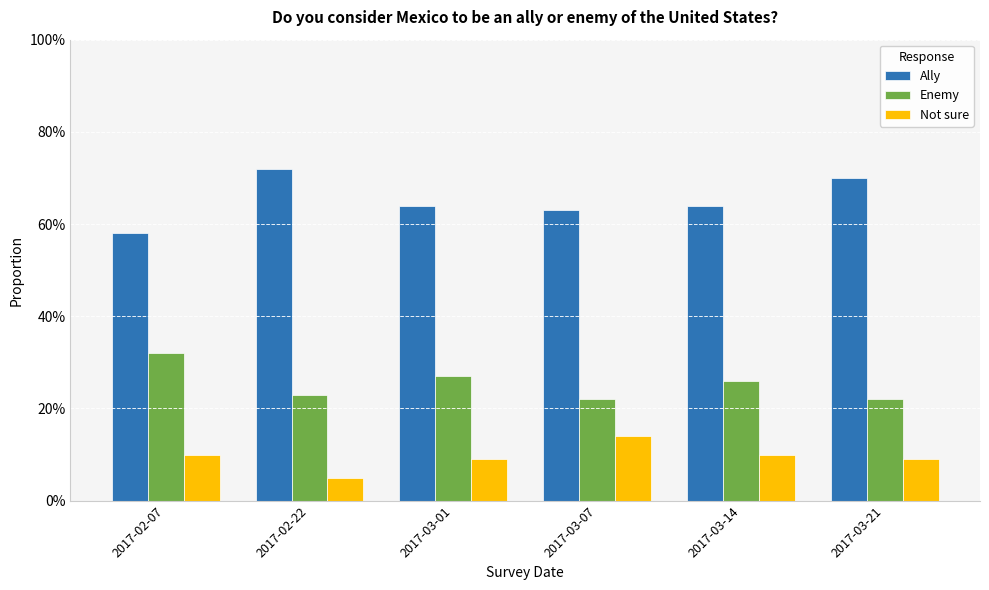

Reading left to right, transcribe all the data shown in this chart.

Ally: 2017-02-07=0.6	2017-02-22=0.7	2017-03-01=0.6	2017-03-07=0.6	2017-03-14=0.6	2017-03-21=0.7
Enemy: 2017-02-07=0.3	2017-02-22=0.2	2017-03-01=0.3	2017-03-07=0.2	2017-03-14=0.3	2017-03-21=0.2
Not sure: 2017-02-07=0.1	2017-02-22=0.1	2017-03-01=0.1	2017-03-07=0.1	2017-03-14=0.1	2017-03-21=0.1